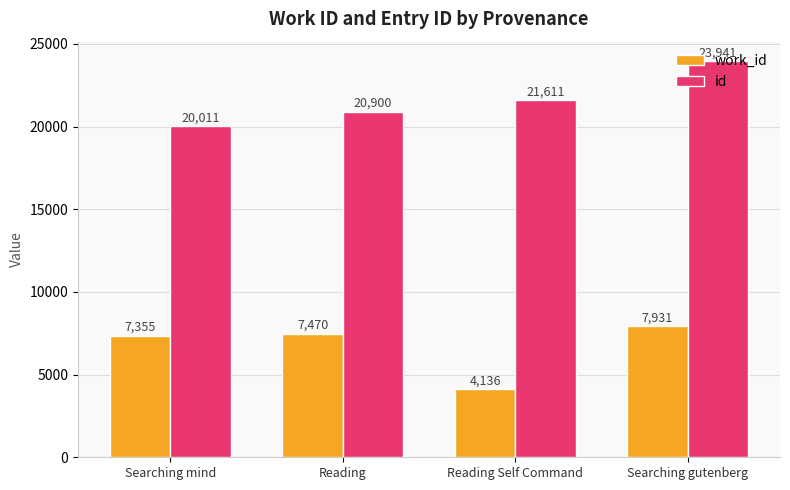

How many bars are there in total?

8